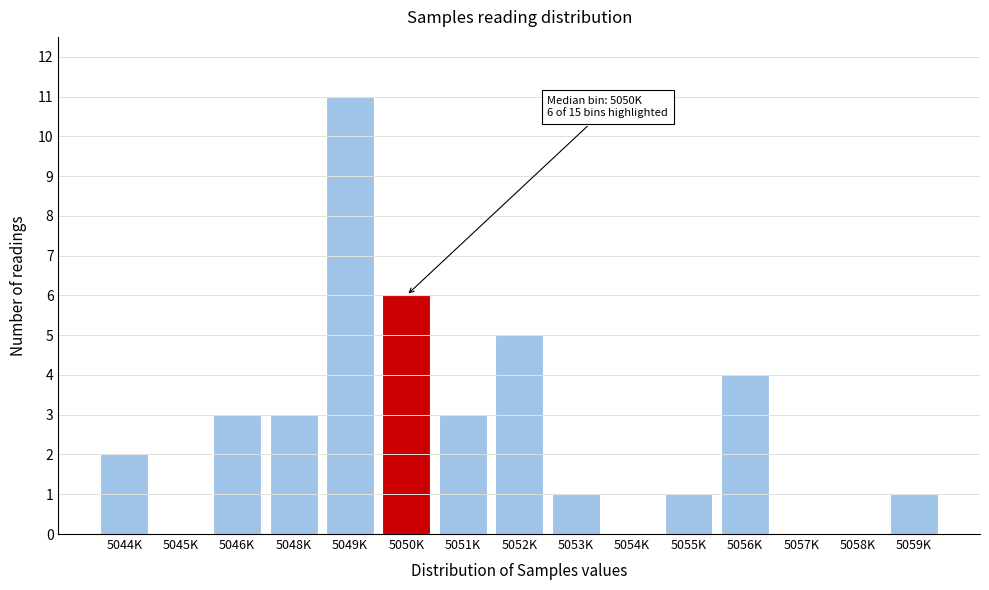

Reading left to right, transcribe all the data shown in this chart.

5044K=2	5045K=0	5046K=3	5048K=3	5049K=11	5050K=6	5051K=3	5052K=5	5053K=1	5054K=0	5055K=1	5056K=4	5057K=0	5058K=0	5059K=1